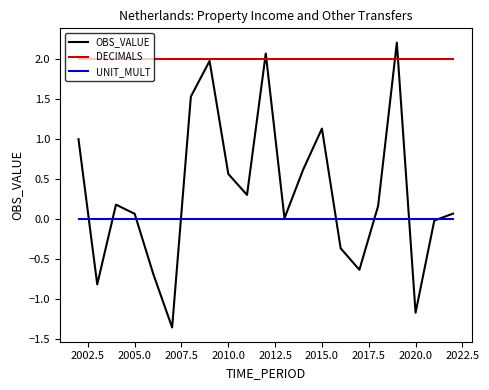

Does the chart display data point markers on the line(s)?

No